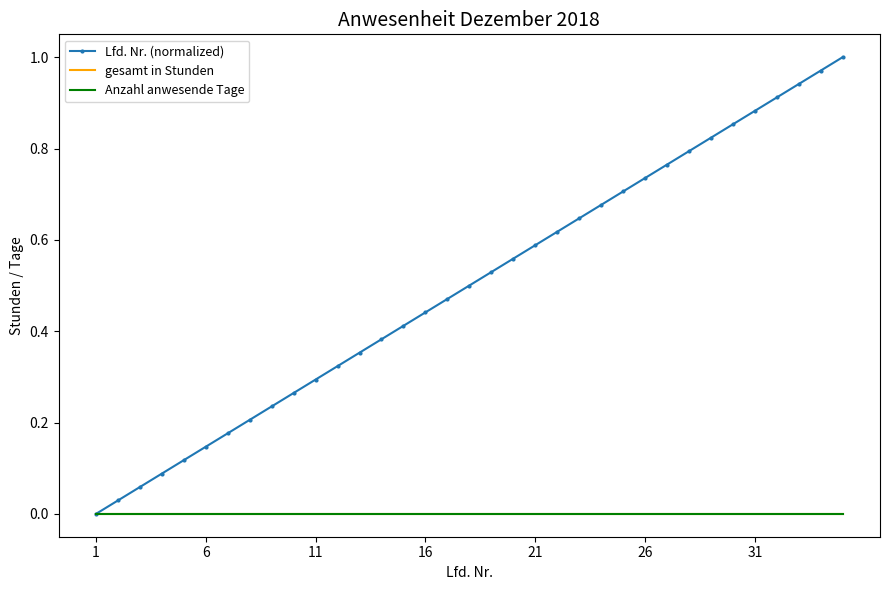

Reading left to right, what are all the values shown in this chart?

Lfd. Nr. (normalized): 0.0	0.0	0.1	0.1	0.1	0.1	0.2	0.2	0.2	0.3	0.3	0.3	0.4	0.4	0.4	0.4	0.5	0.5	0.5	0.6	0.6	0.6	0.6	0.7	0.7	0.7	0.8	0.8	0.8	0.9	0.9	0.9	0.9	1.0	1.0
gesamt in Stunden: 0.0	0.0	0.0	0.0	0.0	0.0	0.0	0.0	0.0	0.0	0.0	0.0	0.0	0.0	0.0	0.0	0.0	0.0	0.0	0.0	0.0	0.0	0.0	0.0	0.0	0.0	0.0	0.0	0.0	0.0	0.0	0.0	0.0	0.0	0.0
Anzahl anwesende Tage: 0.0	0.0	0.0	0.0	0.0	0.0	0.0	0.0	0.0	0.0	0.0	0.0	0.0	0.0	0.0	0.0	0.0	0.0	0.0	0.0	0.0	0.0	0.0	0.0	0.0	0.0	0.0	0.0	0.0	0.0	0.0	0.0	0.0	0.0	0.0